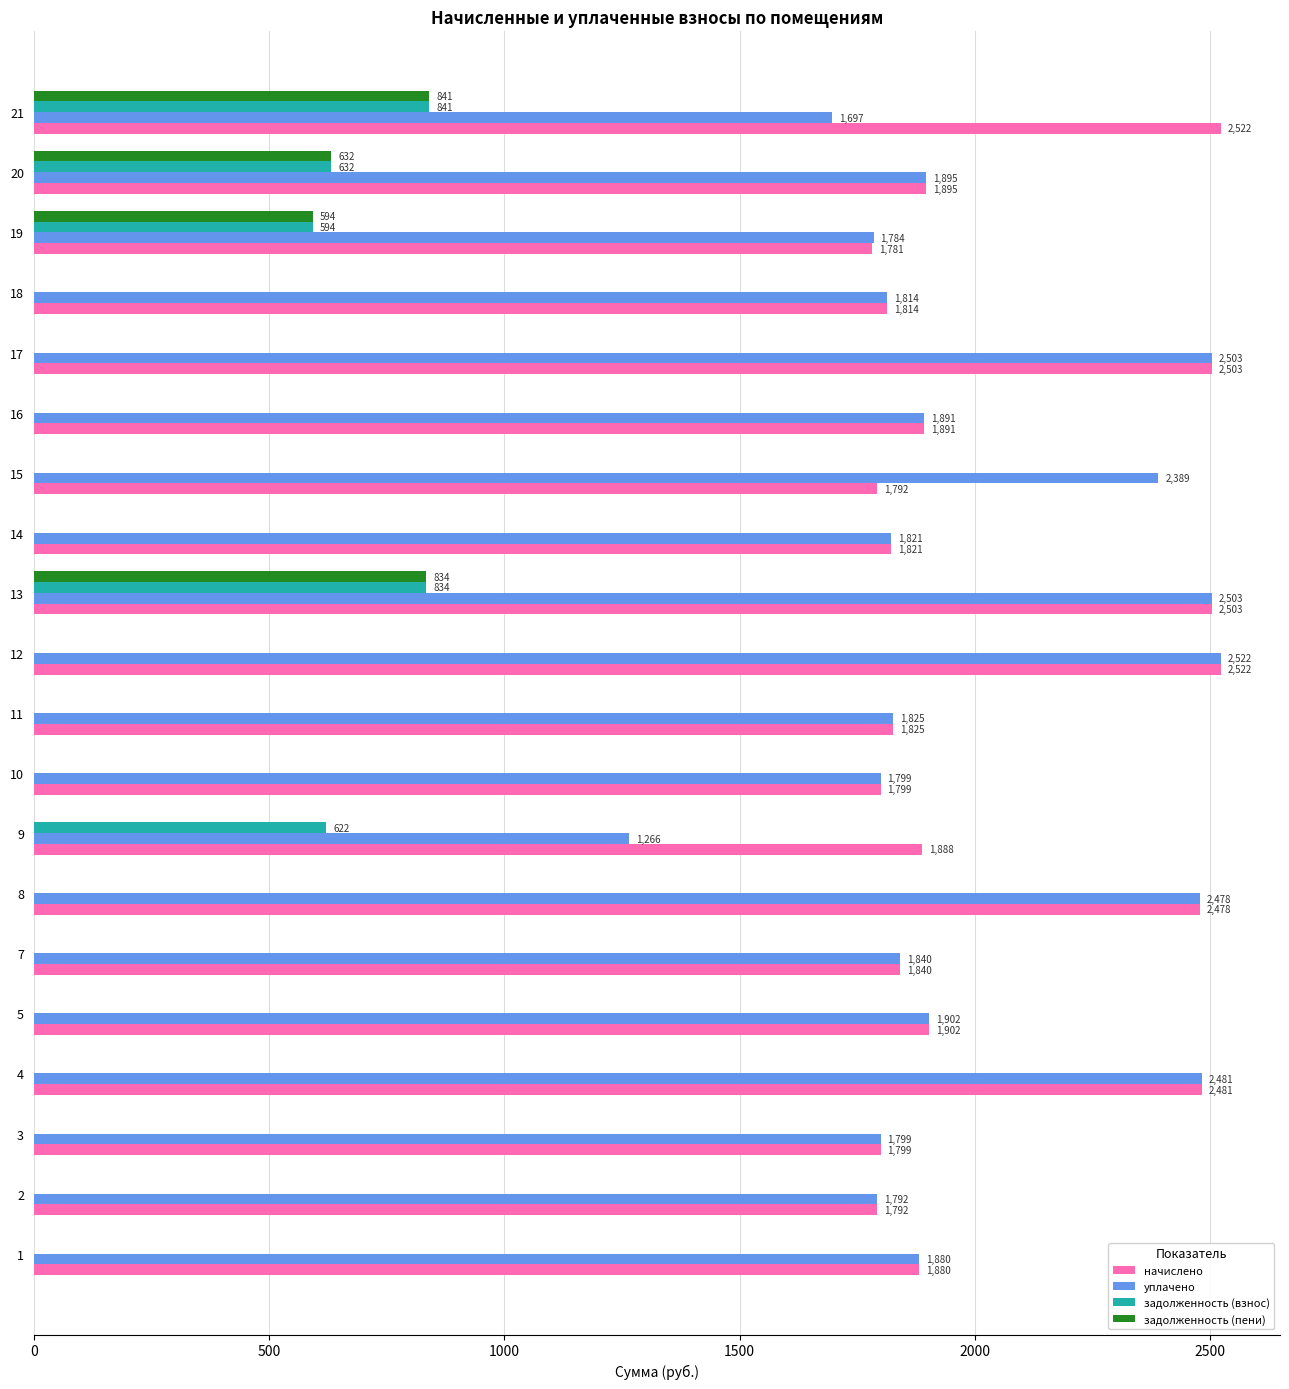

Which category has the highest value in the уплачено series?

12